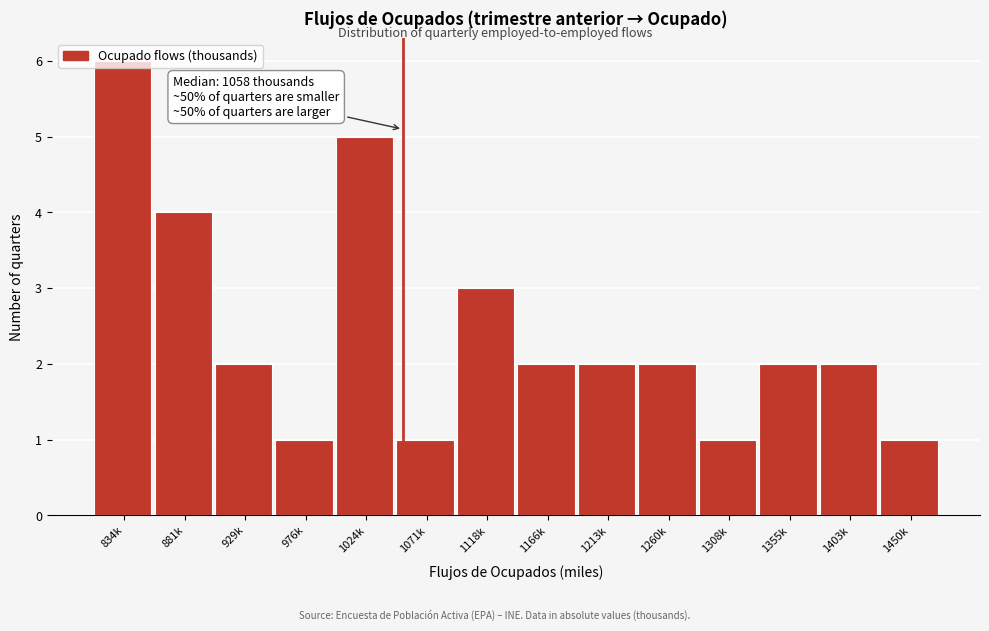

What is the maximum value shown in the chart?

6